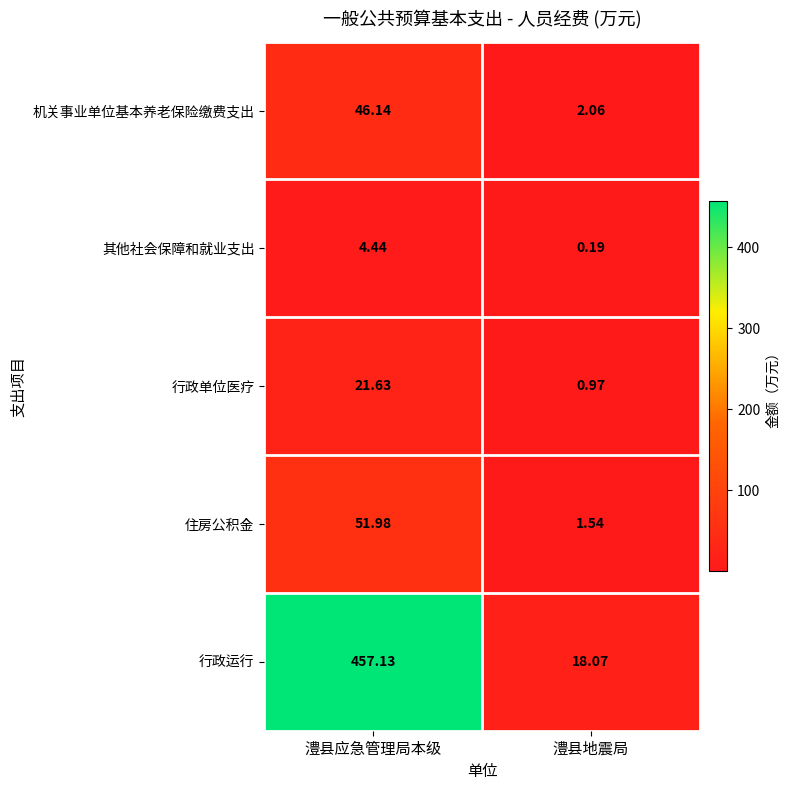

What is the total value across all series at 澧县地震局?

22.8